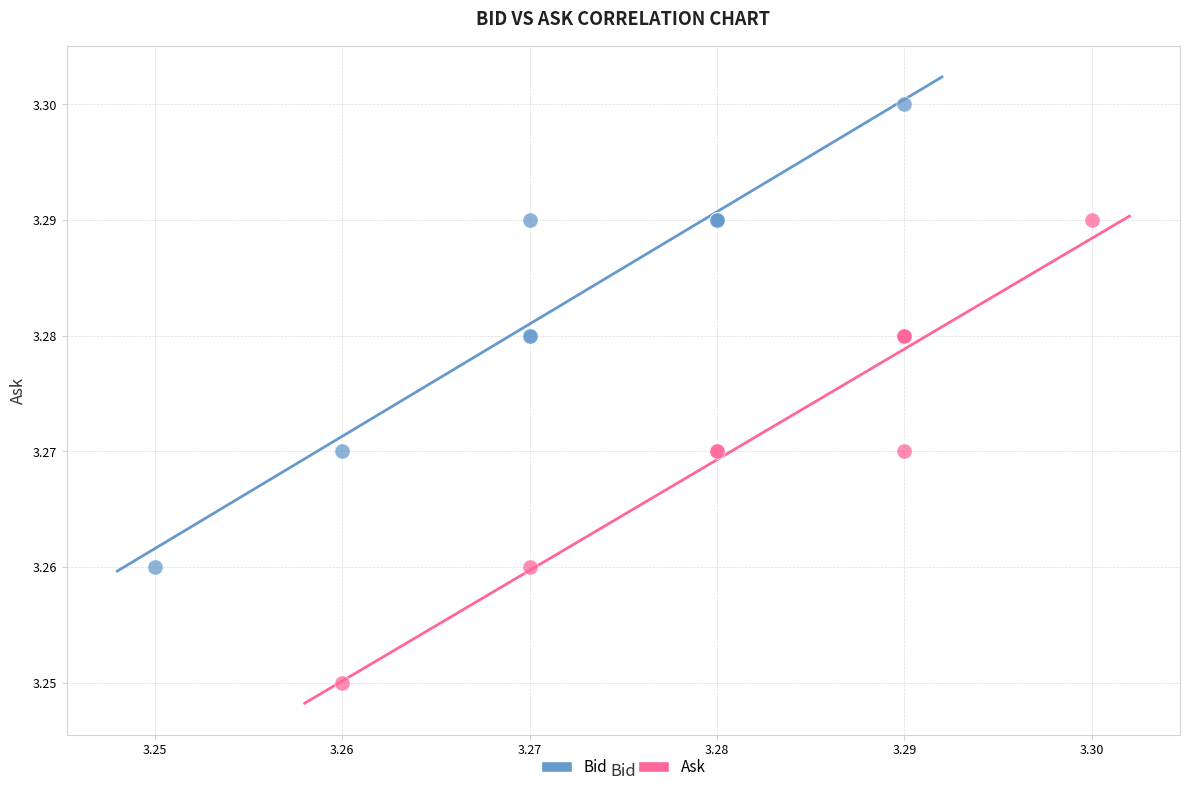

Which series reaches the maximum Y coordinate?

Bid